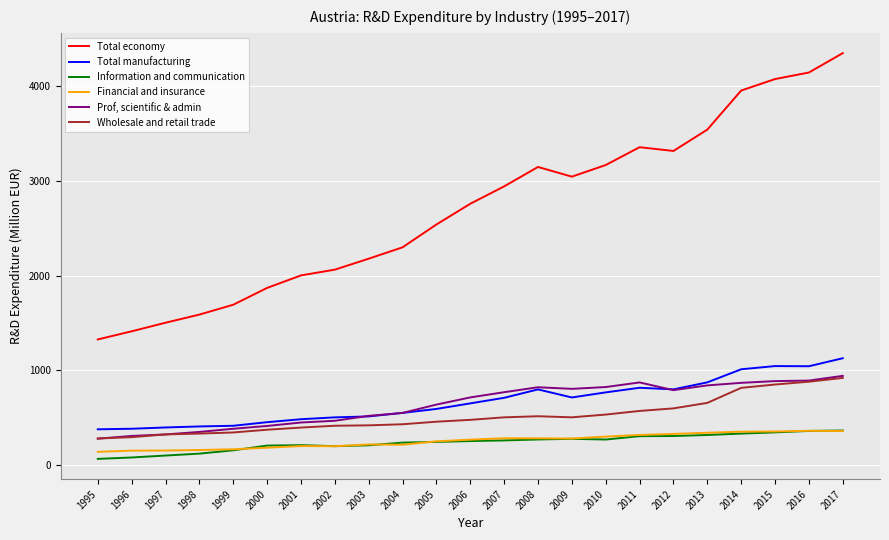

Is it true that Total manufacturing equals 1449.2 at 2013?

False